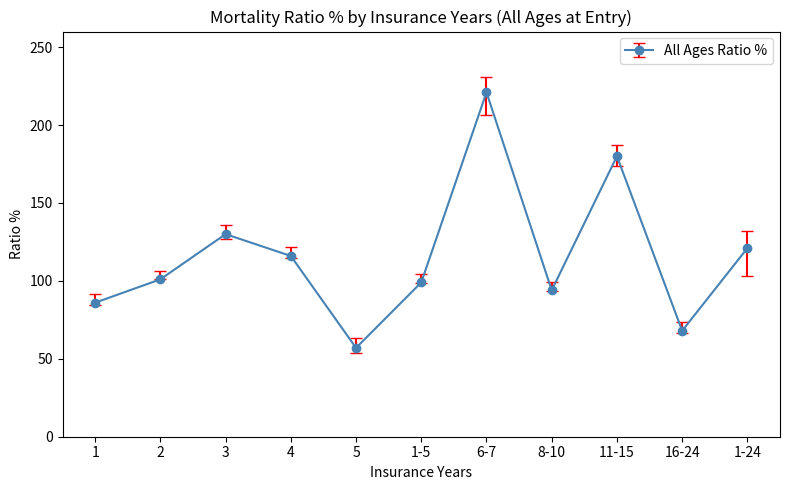

What position from the left is 8-10?

8